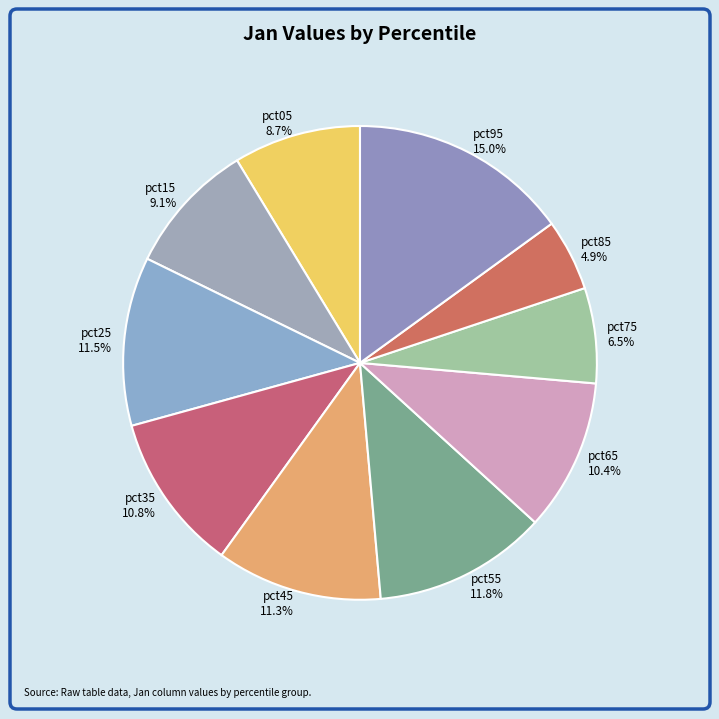

How many segments does this pie chart have?

10